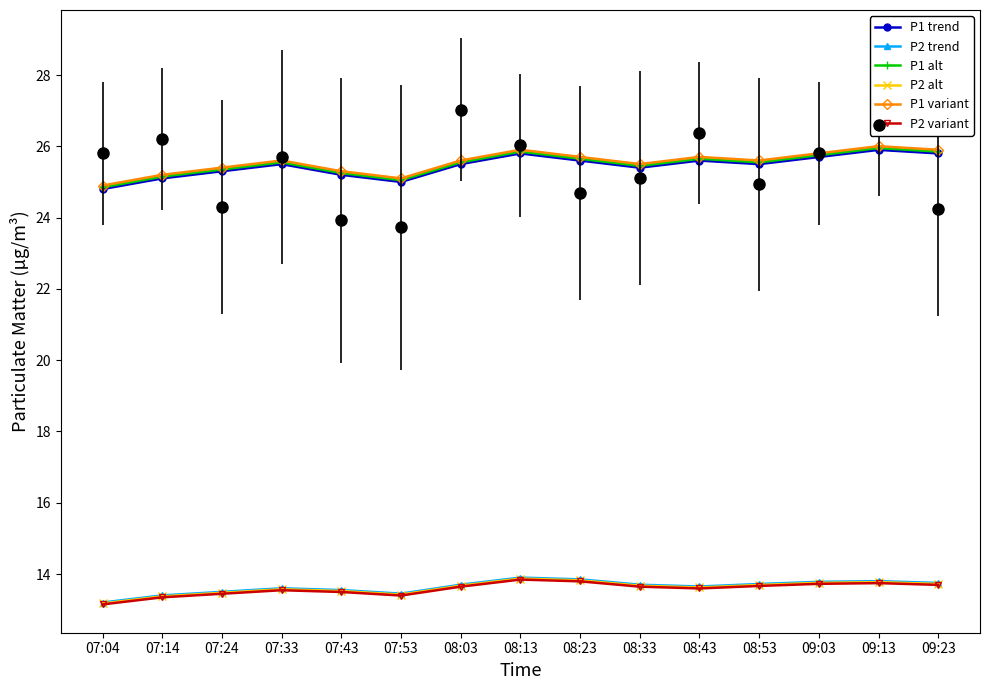

True or false: P1 variant and P1 trend intersect in this chart.

False